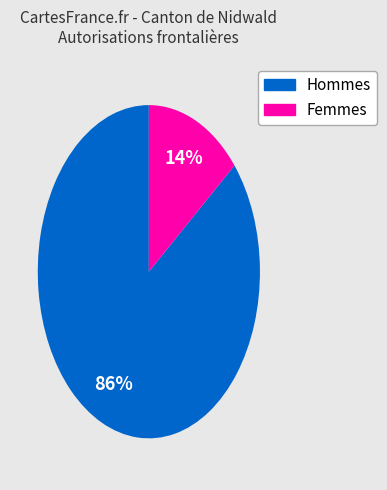

Is there a majority slice in this chart?

Yes